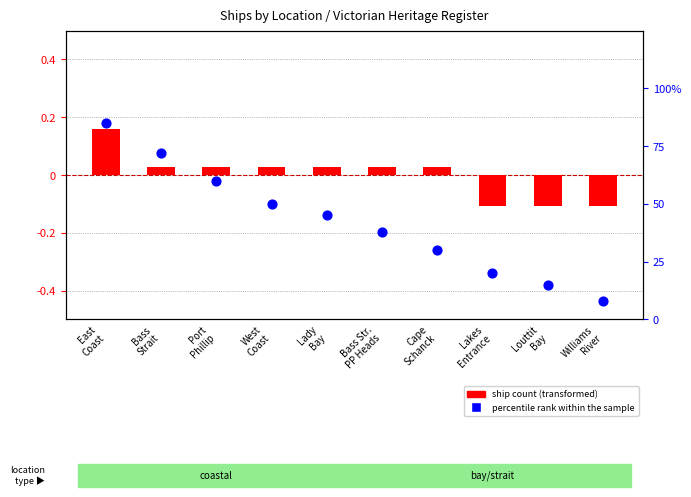

At how many categories does at least one series exceed 0?

10